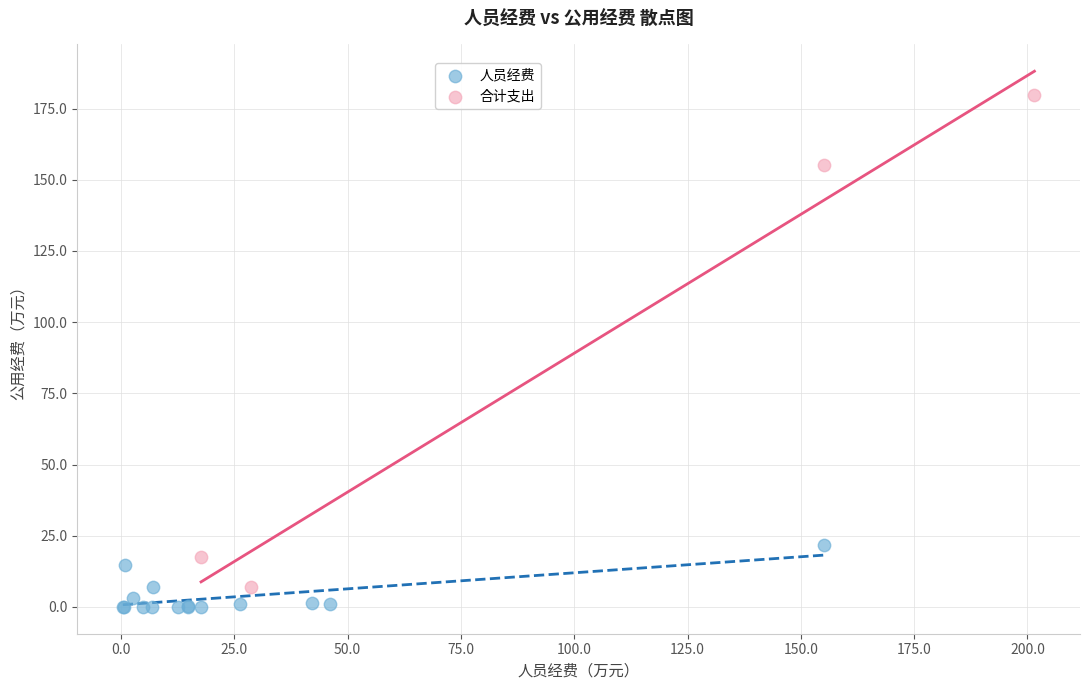

Which series has the largest Y range (max minus min)?

合计支出